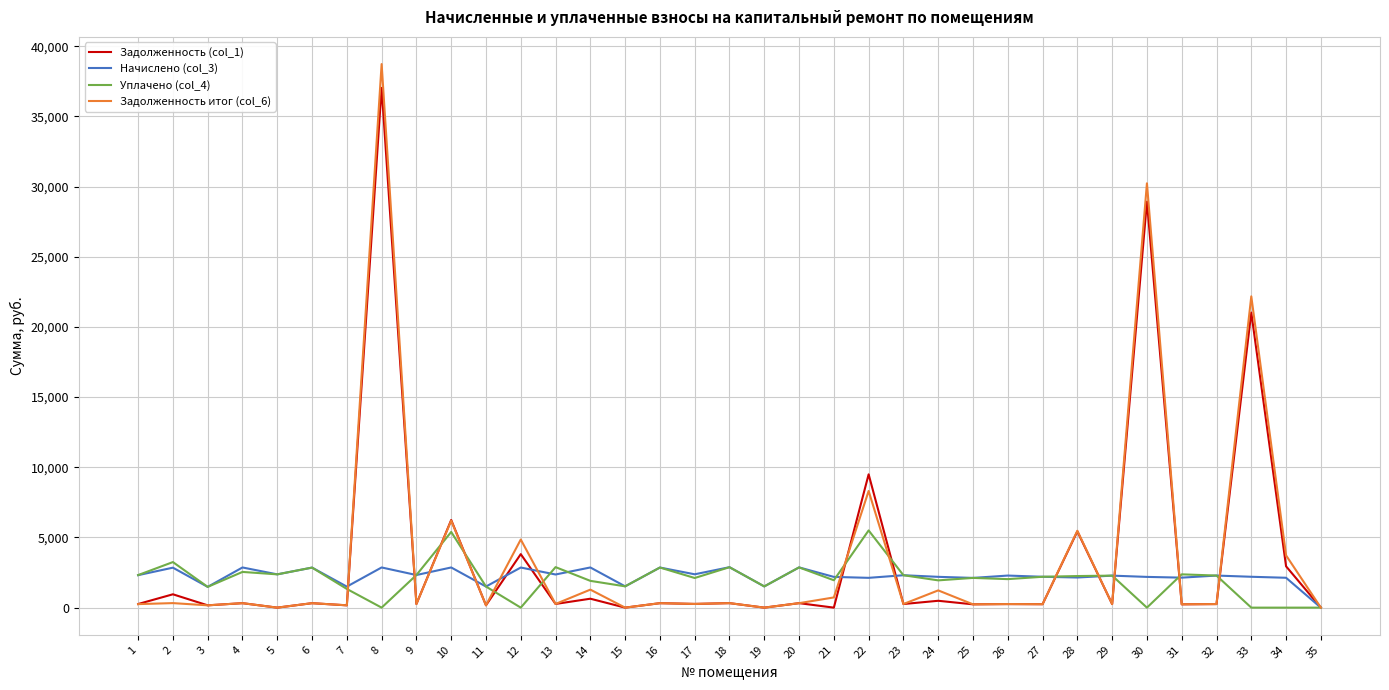

What is the difference between the second highest and minimum values in the Начислено (col_3) series?

2866.8